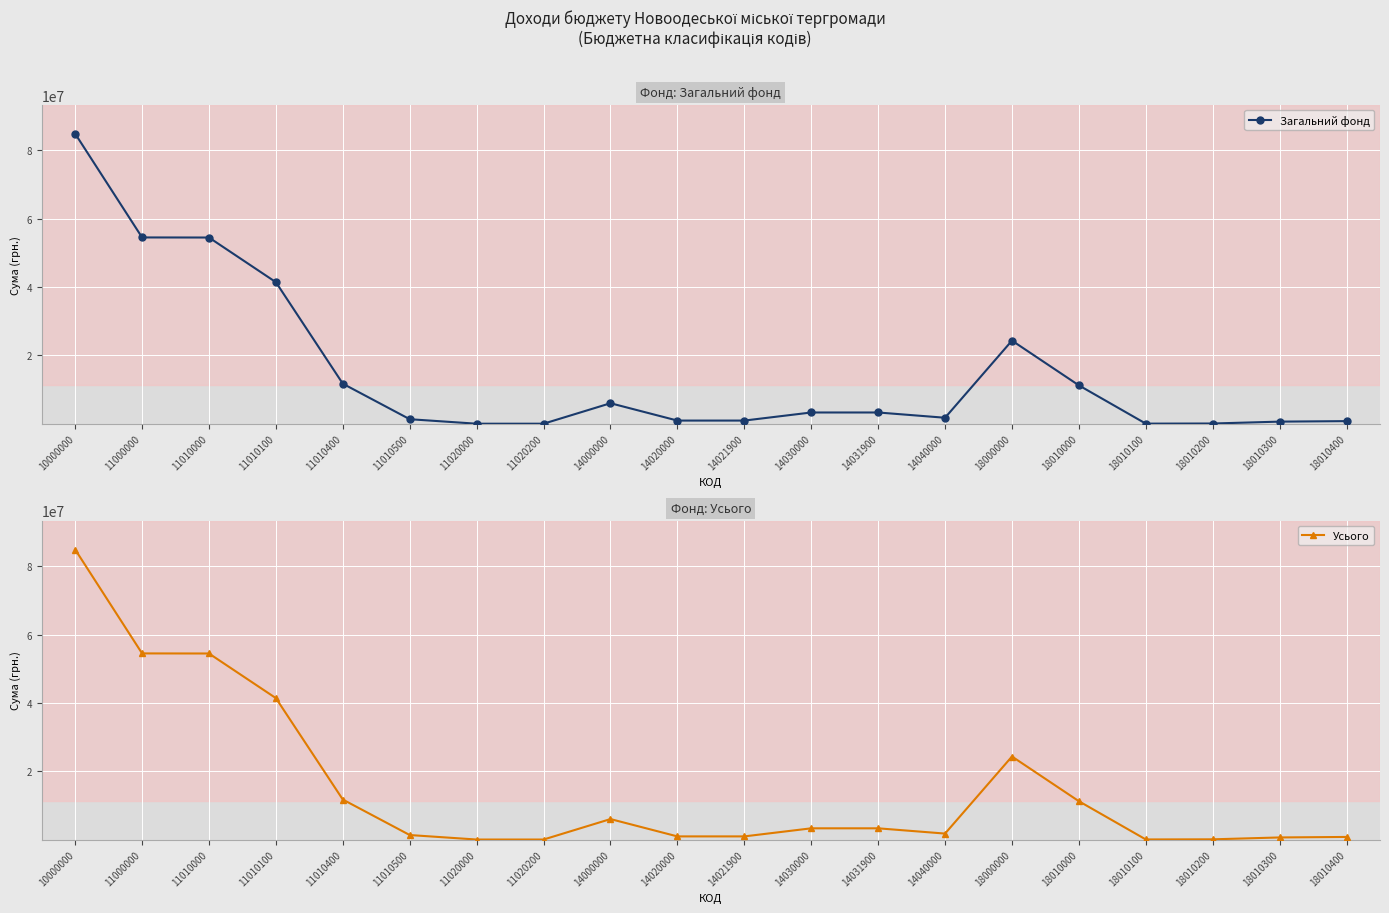

Which has a higher value, 14020000 or 14031900?

14031900